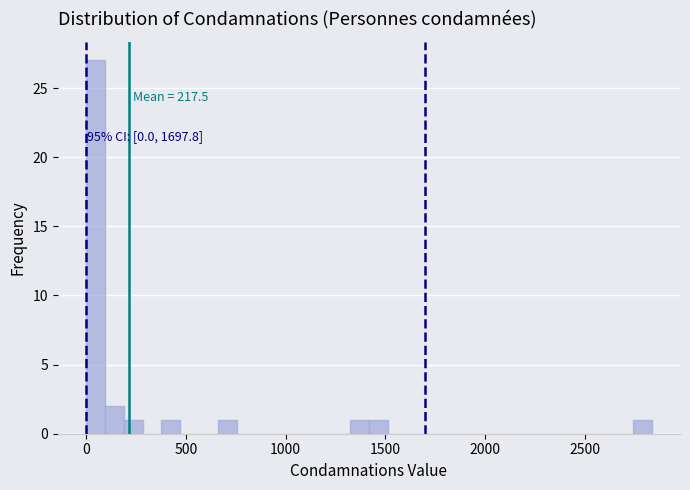

Around what value on the x-axis is the tallest bar? Give the approximate position of its centre, as read against the axis.

50